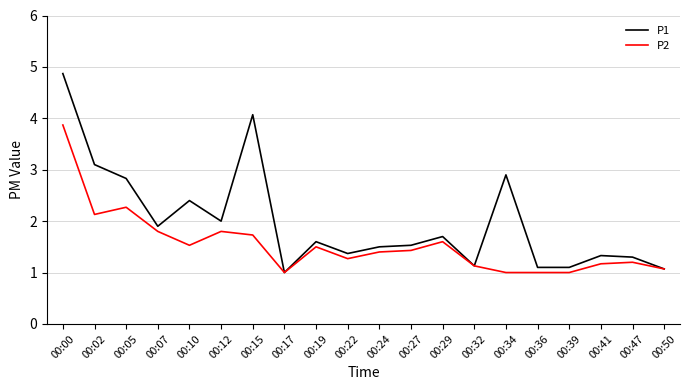

The value of P1 at 00:07 is 1.9. True or false?

True